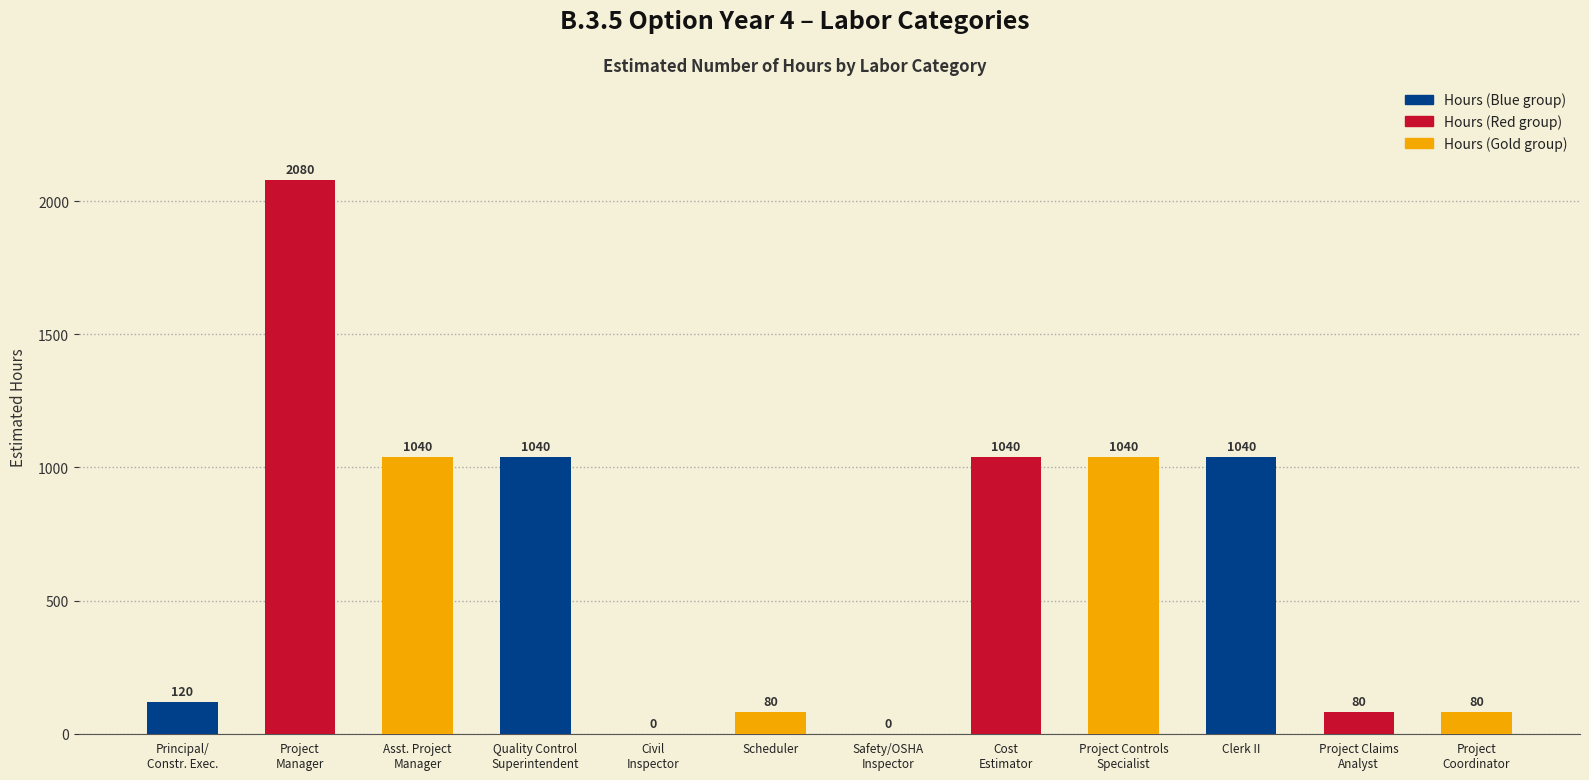

Between Project
Coordinator and Project
Manager, which is larger?

Project
Manager